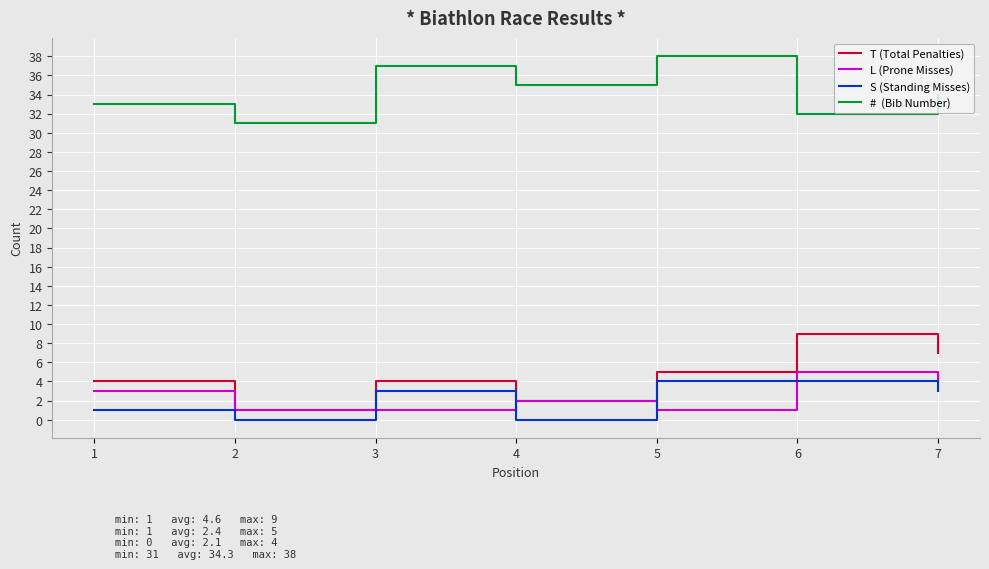

What is the difference between the highest and lowest values at 6?

28